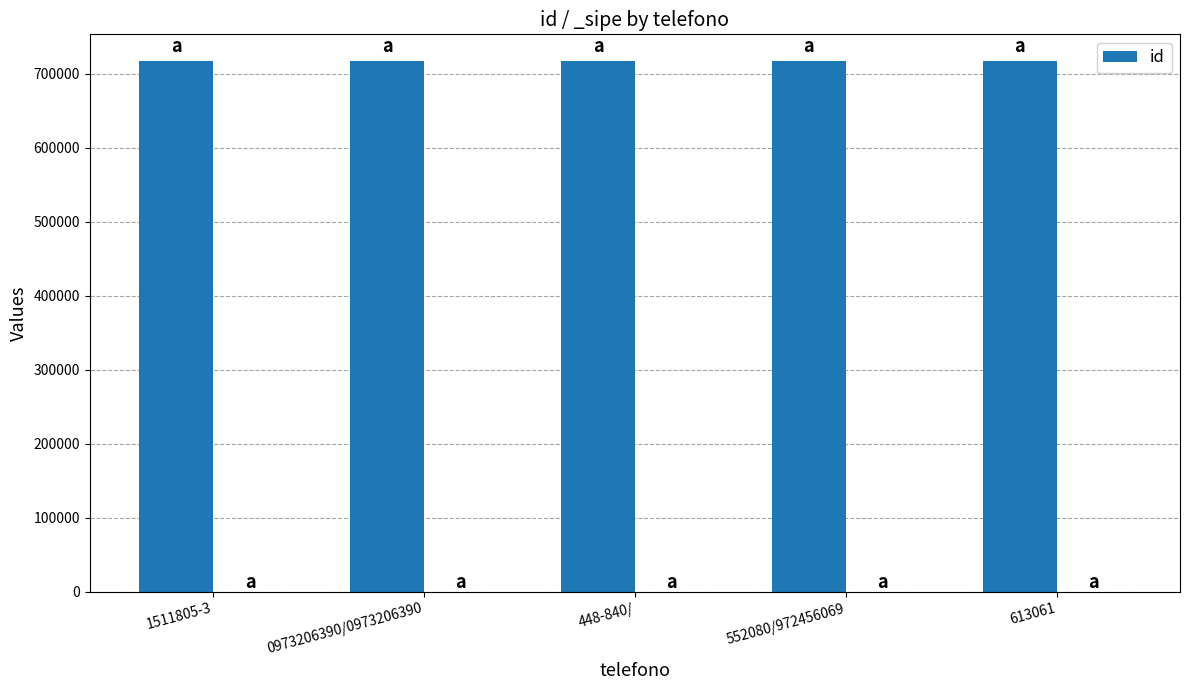

Reading left to right, list all the values displayed in this chart.

717396	717395	717394	717397	717393